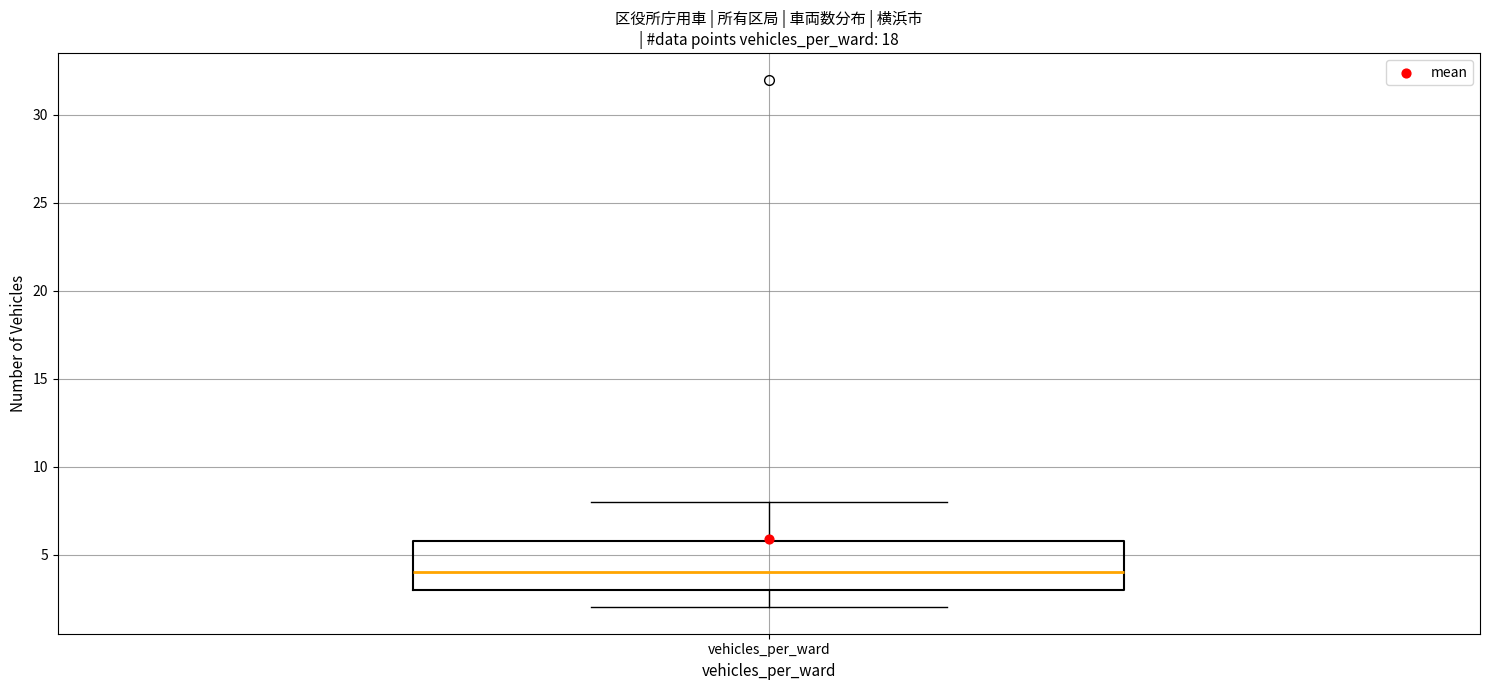

Where does the median line of the box for vehicles_per_ward sit on the y-axis? The values are not printed on the chart, so give them approximately, as read against the axis.

4